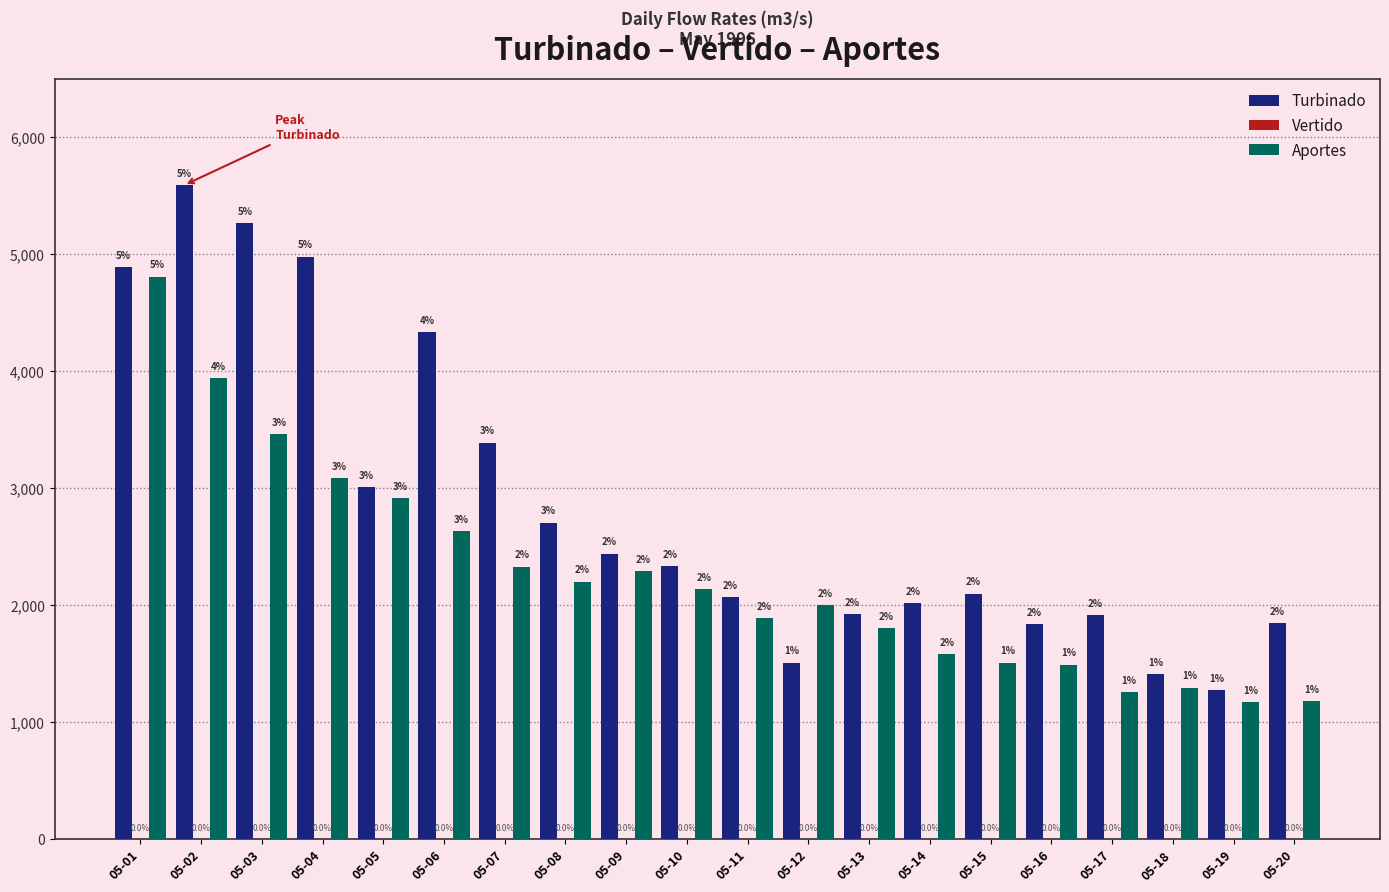

How many groups of bars are there?

20